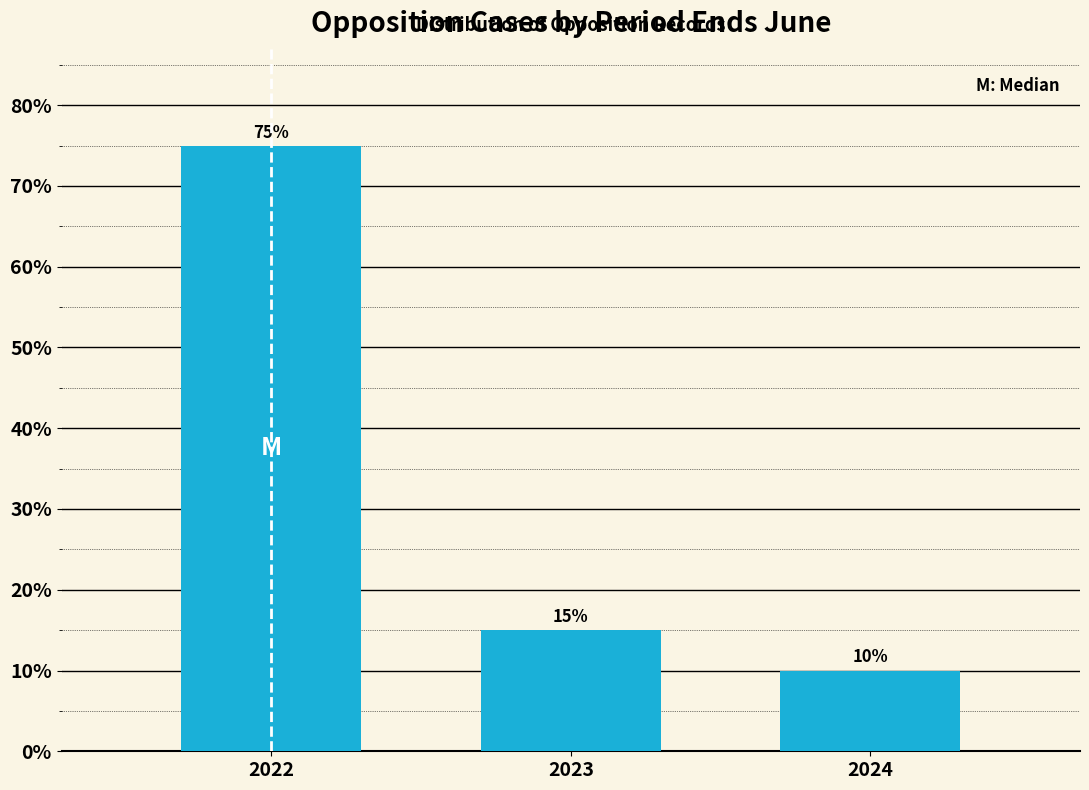

Reading right to left, what are all the values shown in this chart?

2024=10	2023=15	2022=75